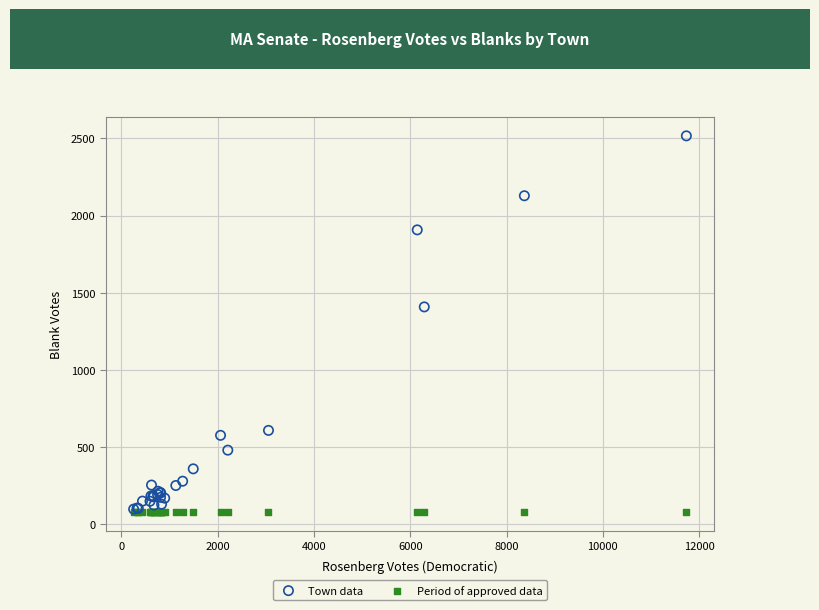

Across all series, what Y value is closest to 1297?

1408